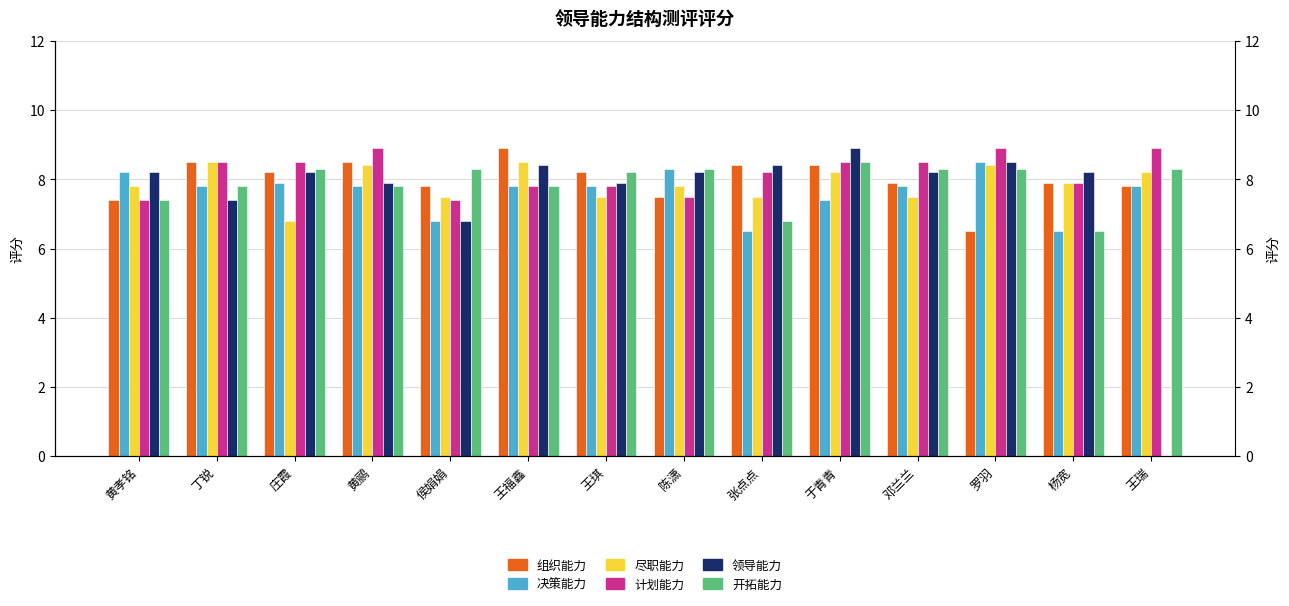

Which series has the widest spread of values?

领导能力